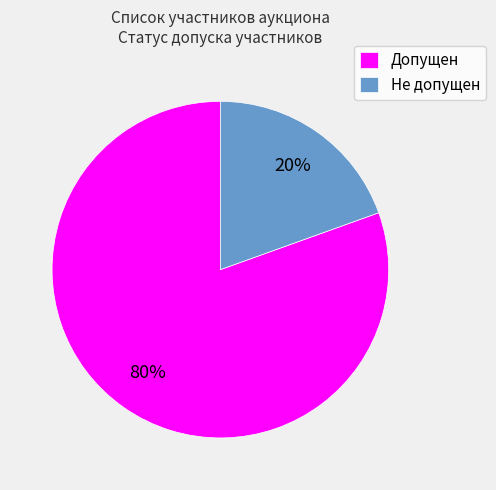

To the nearest percent, what is the average slice percentage?

50%